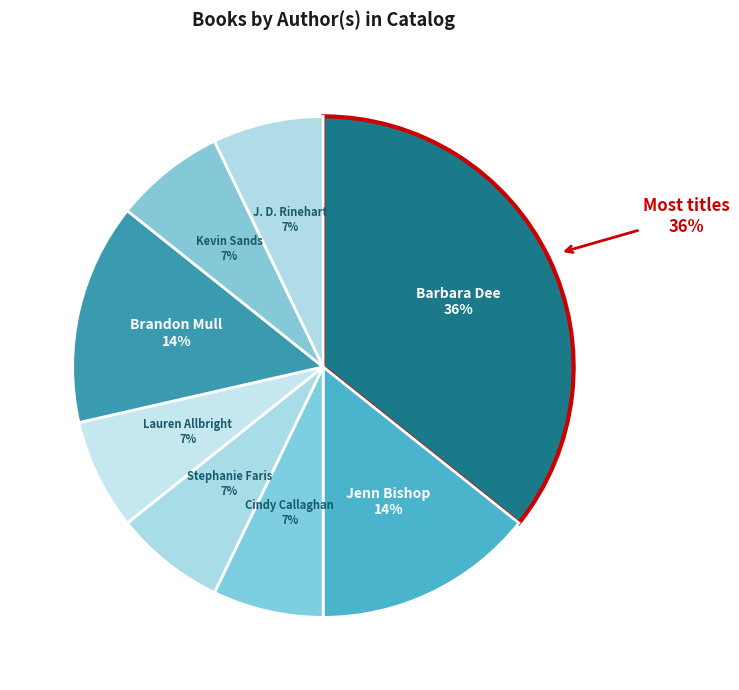

To the nearest percent, what percentage of the pie is Cindy Callaghan?

7%